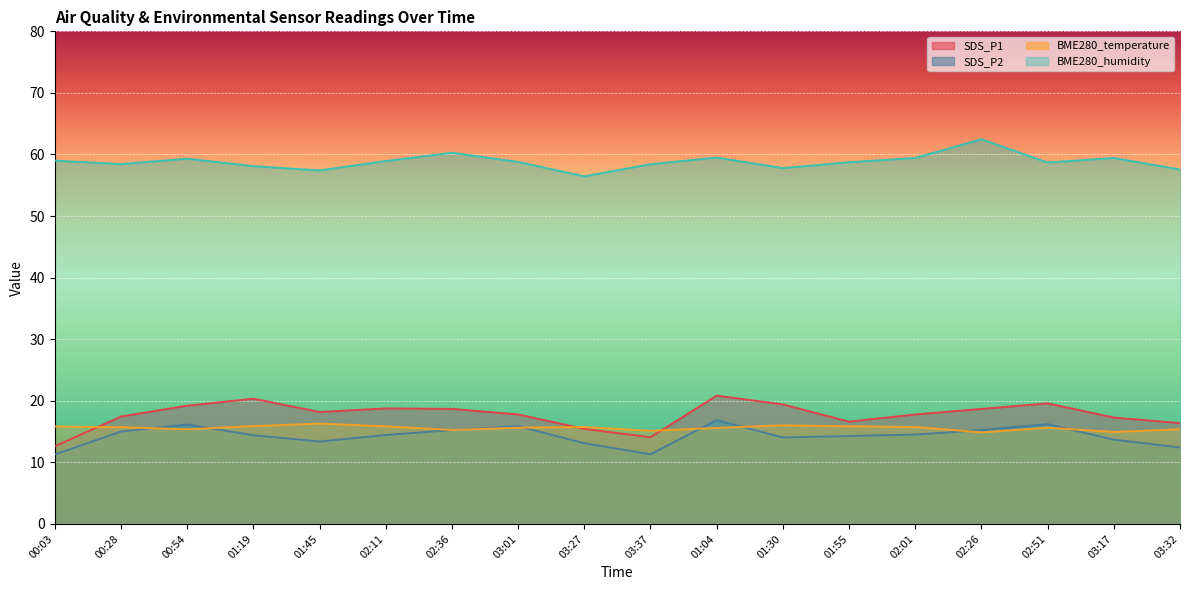

True or false: SDS_P1 and BME280_humidity cross at least once.

False